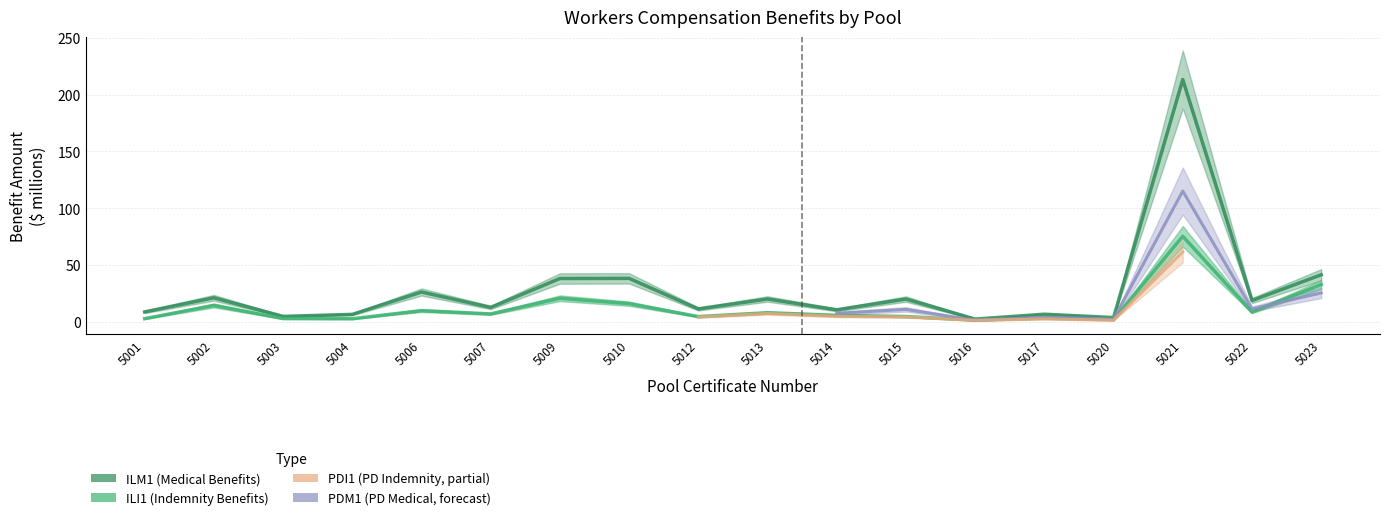

What is the difference between the highest and lowest values at 5021?

138.0